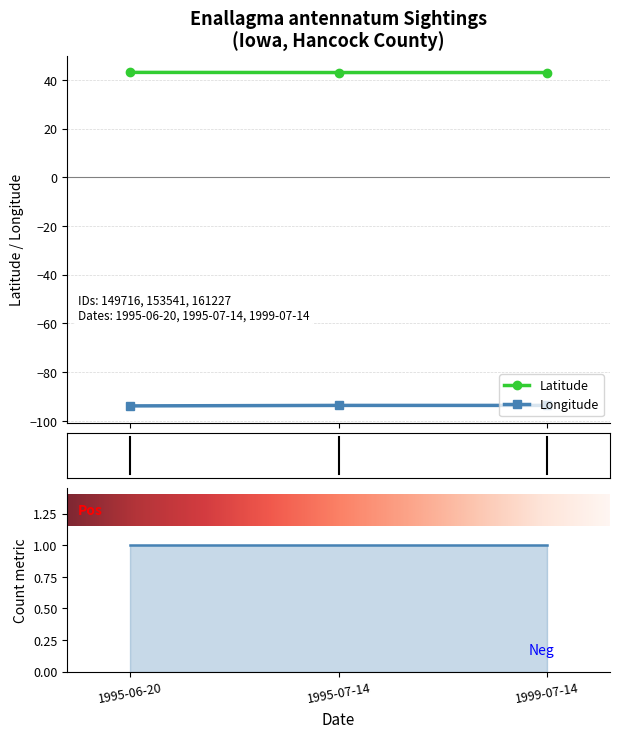

What is the lowest value of the Longitude series?

-93.9